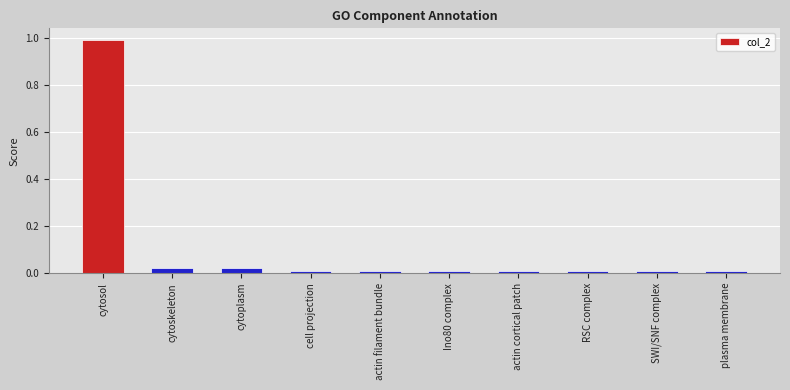

Which category has the highest value across all series?

cytosol